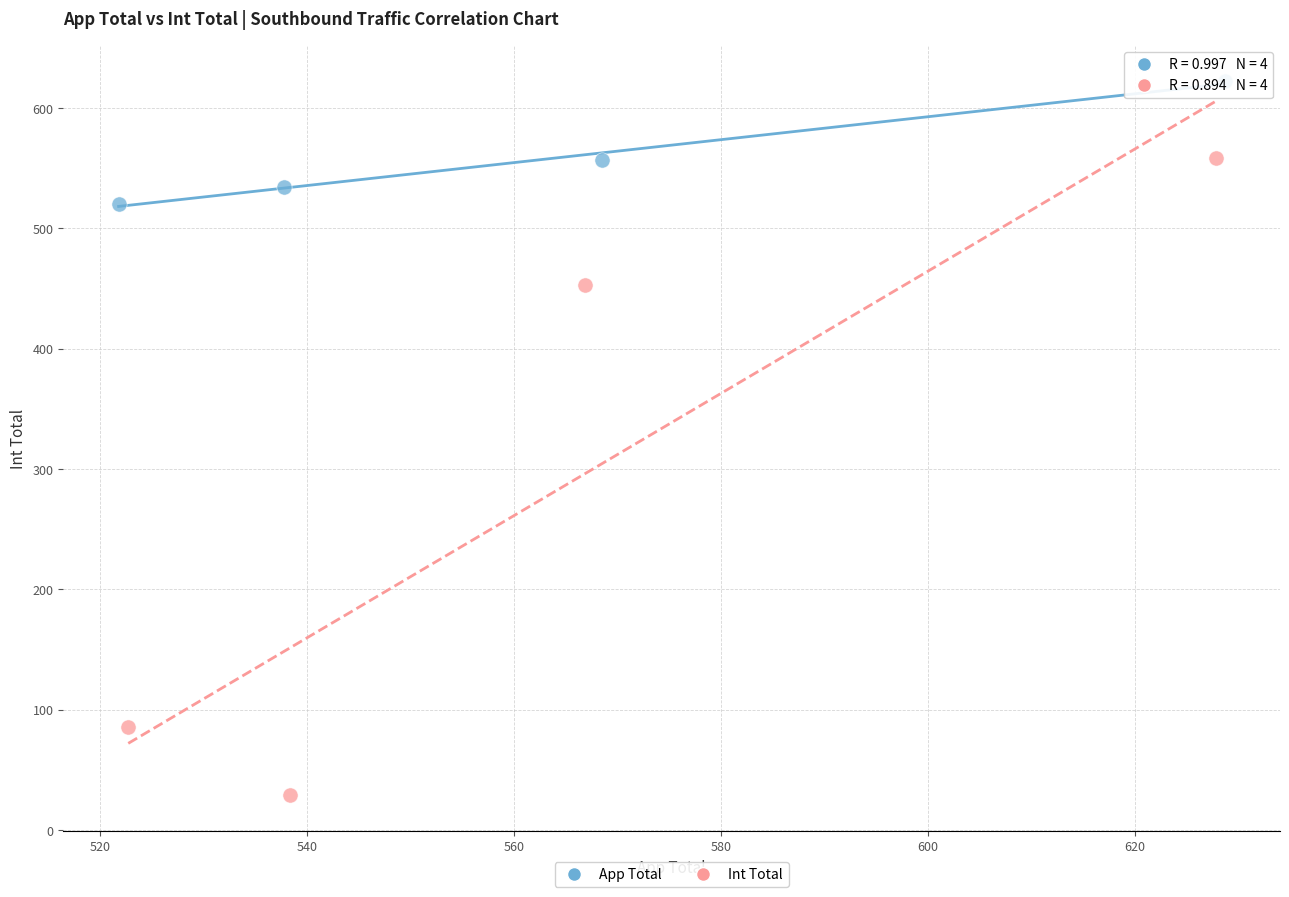

Which series contains the lowest Y value?

Int Total